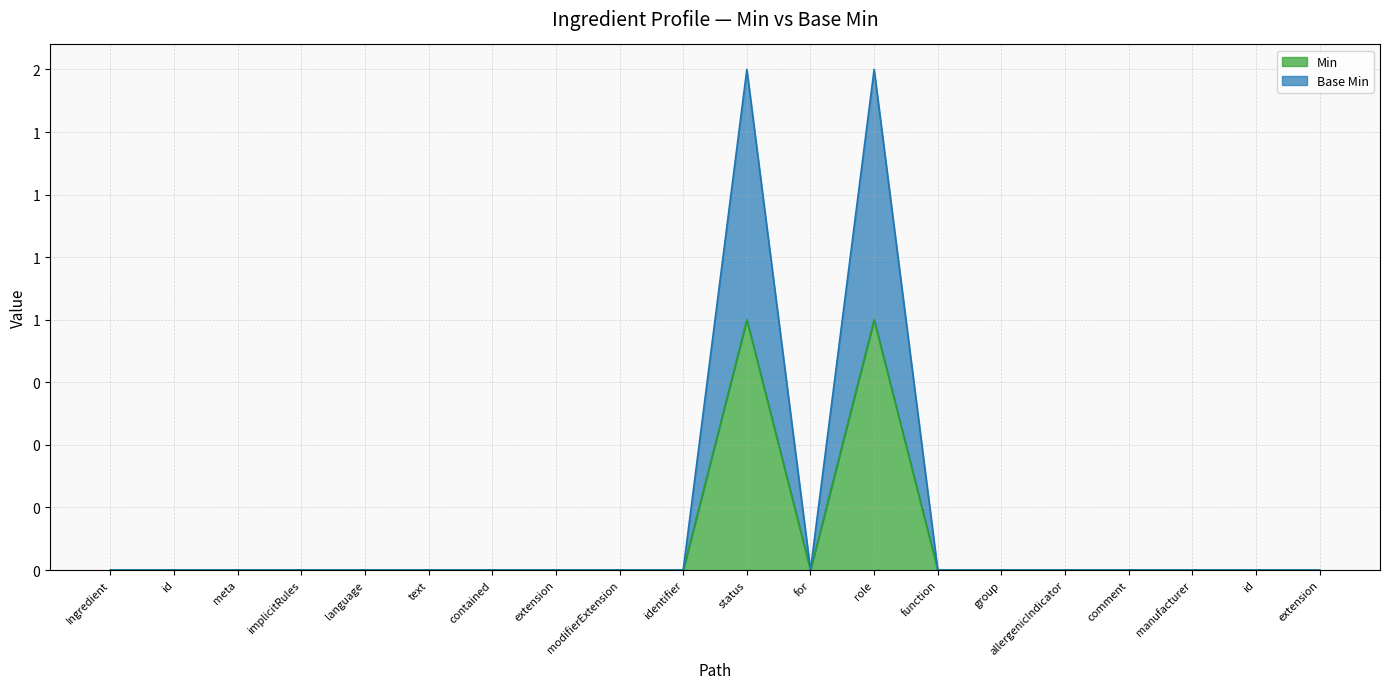

In Base Min, how many points are lower than both neighbors (excluding endpoints)?

1